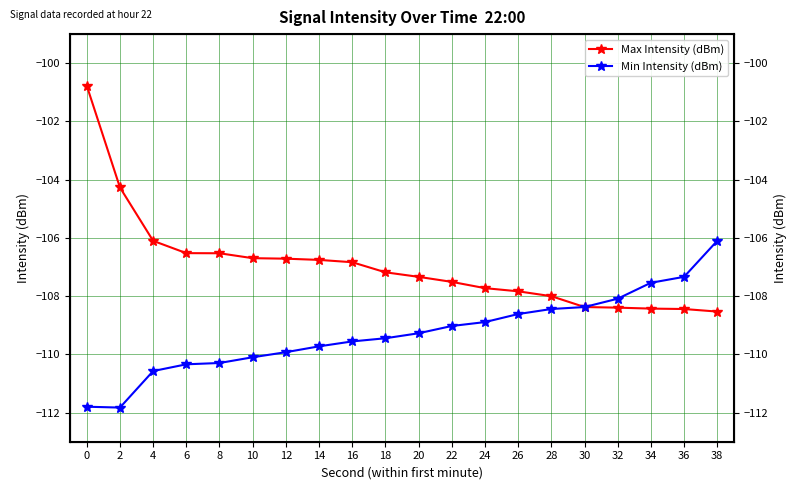

List the labels in order of Min Intensity (dBm) value, largest first.

38, 36, 34, 32, 30, 28, 26, 24, 22, 20, 18, 16, 14, 12, 10, 8, 6, 4, 0, 2